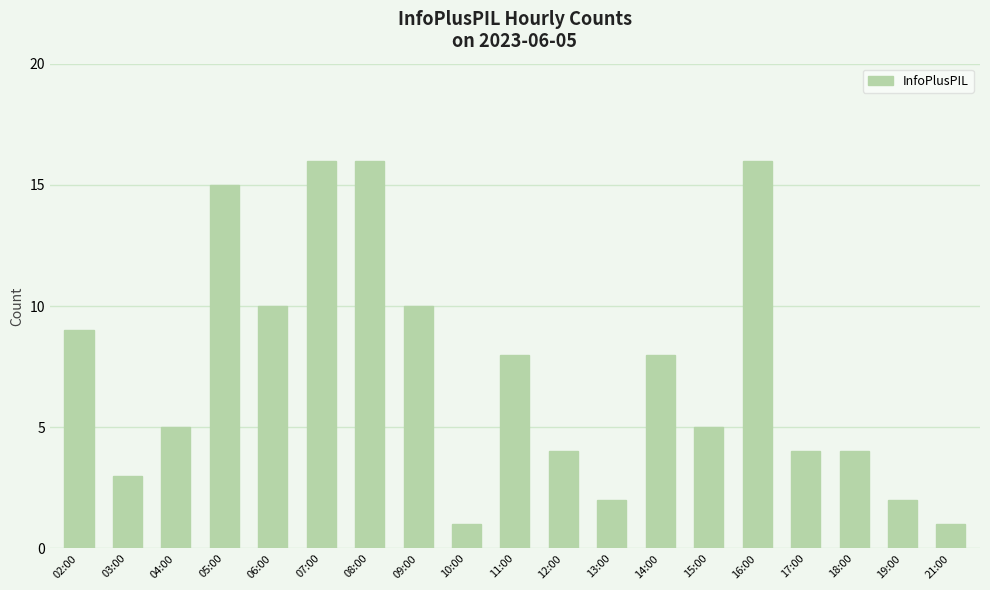

How many bars are there in total?

19